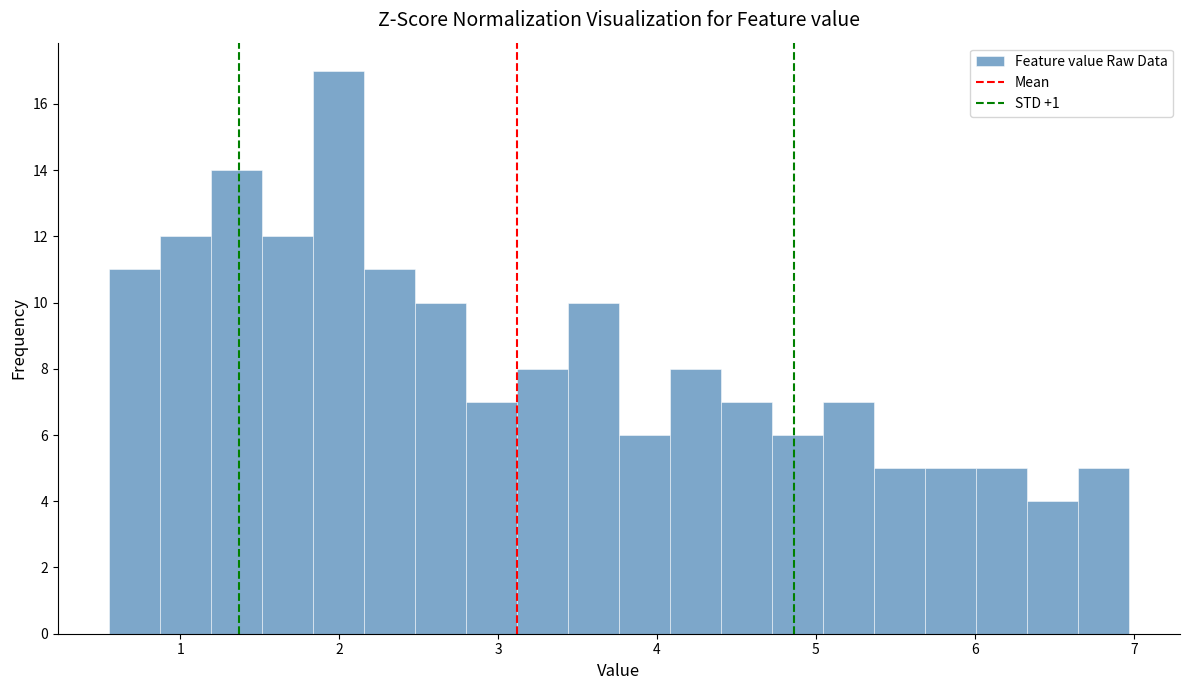

Around what value on the x-axis is the tallest bar? Give the approximate position of its centre, as read against the axis.

2.0